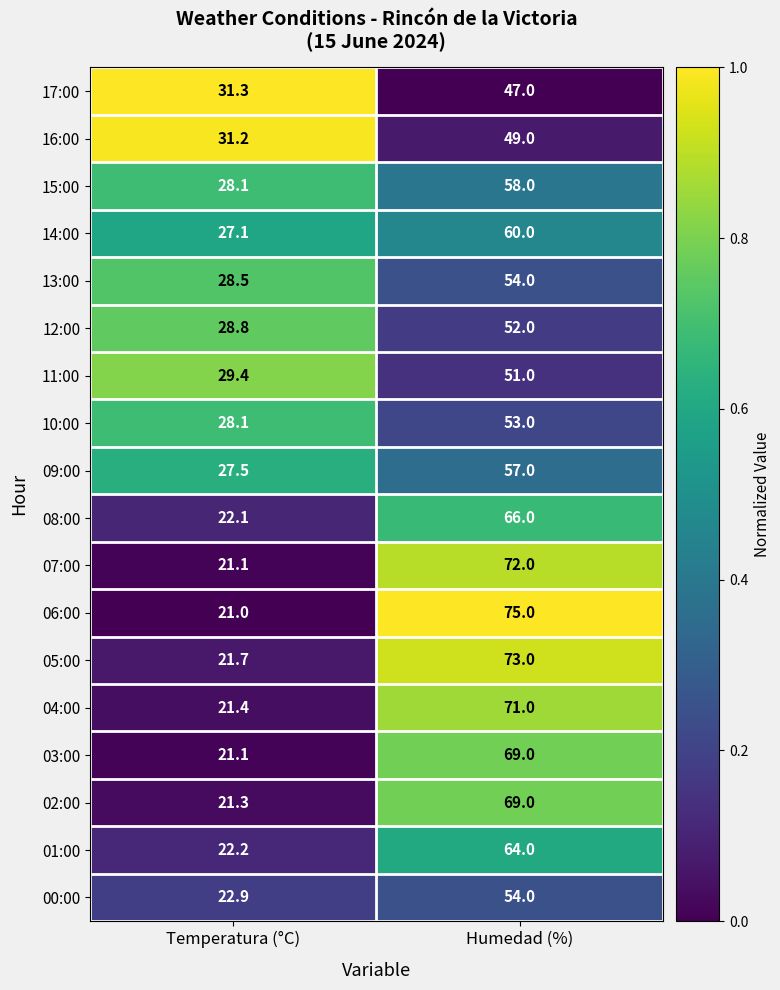

Which series has the widest spread of values?

06:00